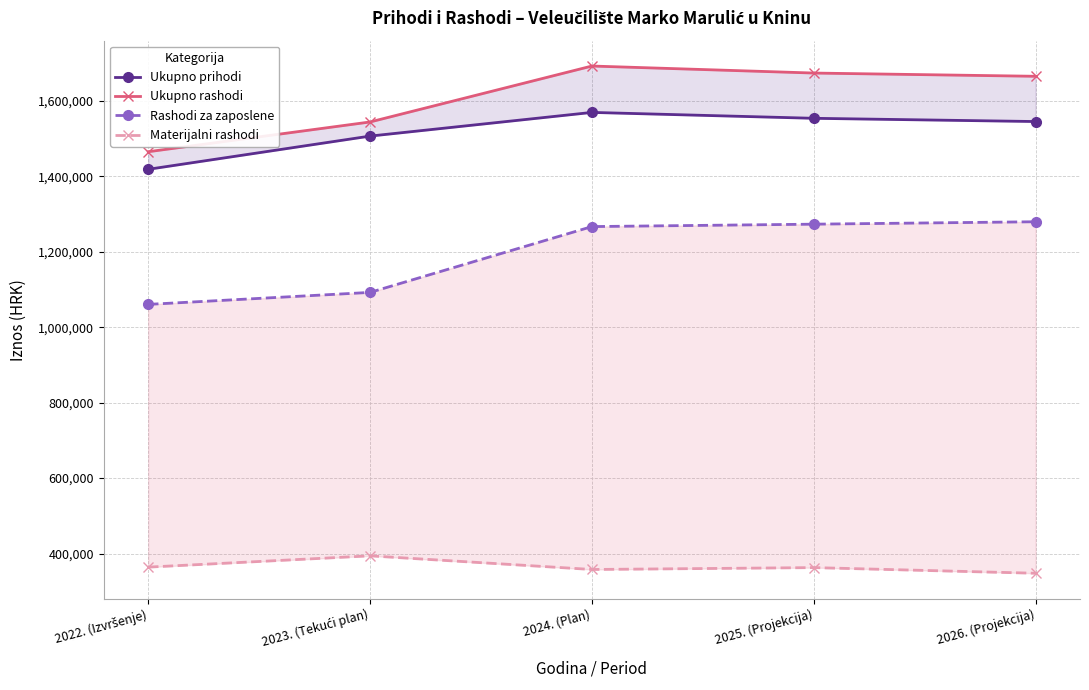

Rank the series by their maximum value, from highest to lowest.

Ukupno rashodi, Ukupno prihodi, Rashodi za zaposlene, Materijalni rashodi